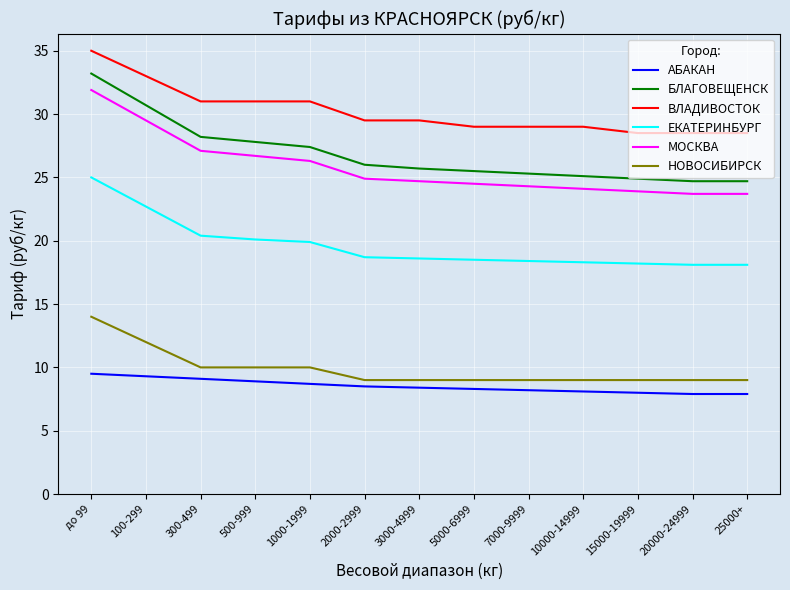

What is the difference between the maximum and minimum values in the АБАКАН series?

1.6